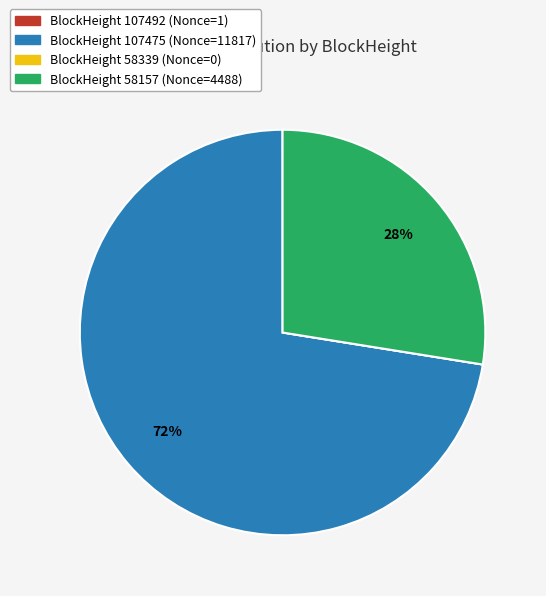

Does any single category account for the majority?

Yes